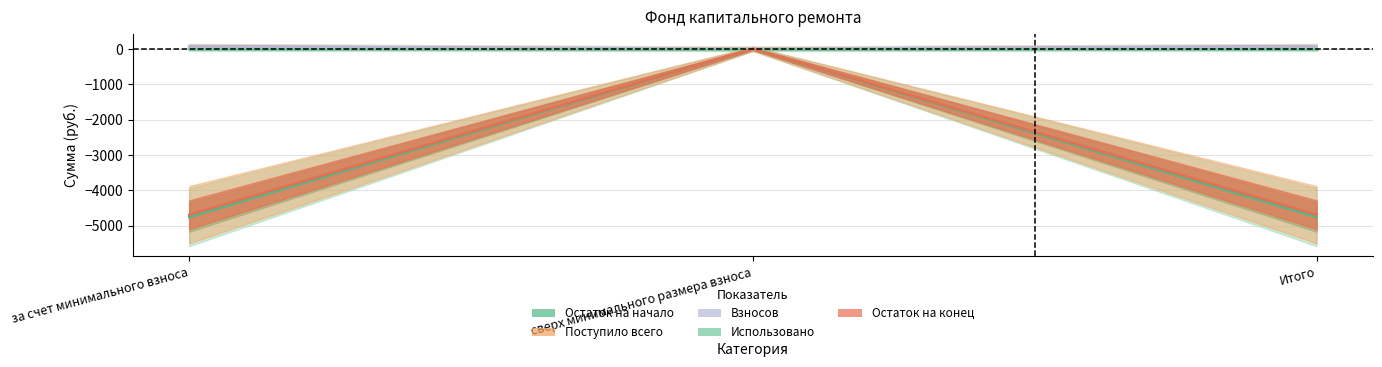

Is it true that Поступило всего equals 67.4 at за счет минимального взноса?

True